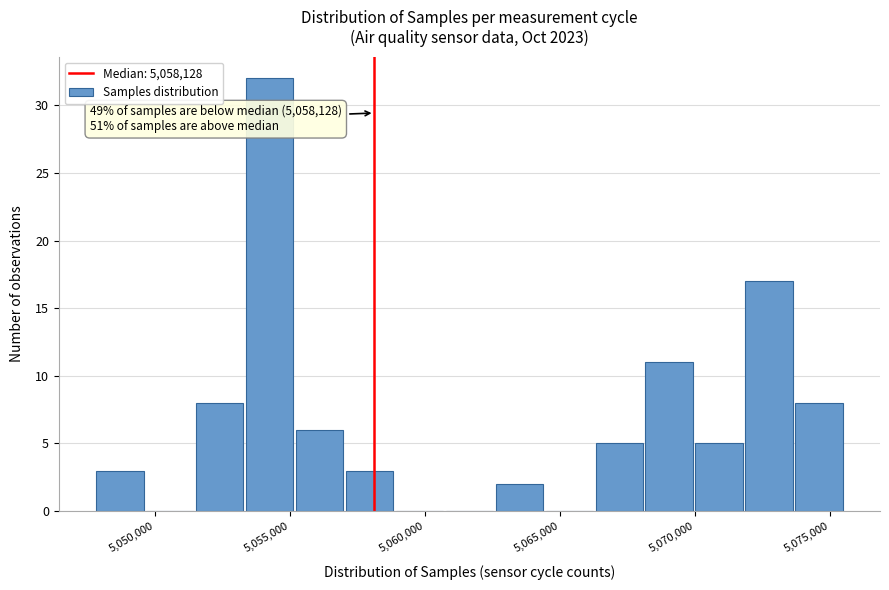

Read against the x-axis, roughly where is the centre of the tallest bar?

5054000